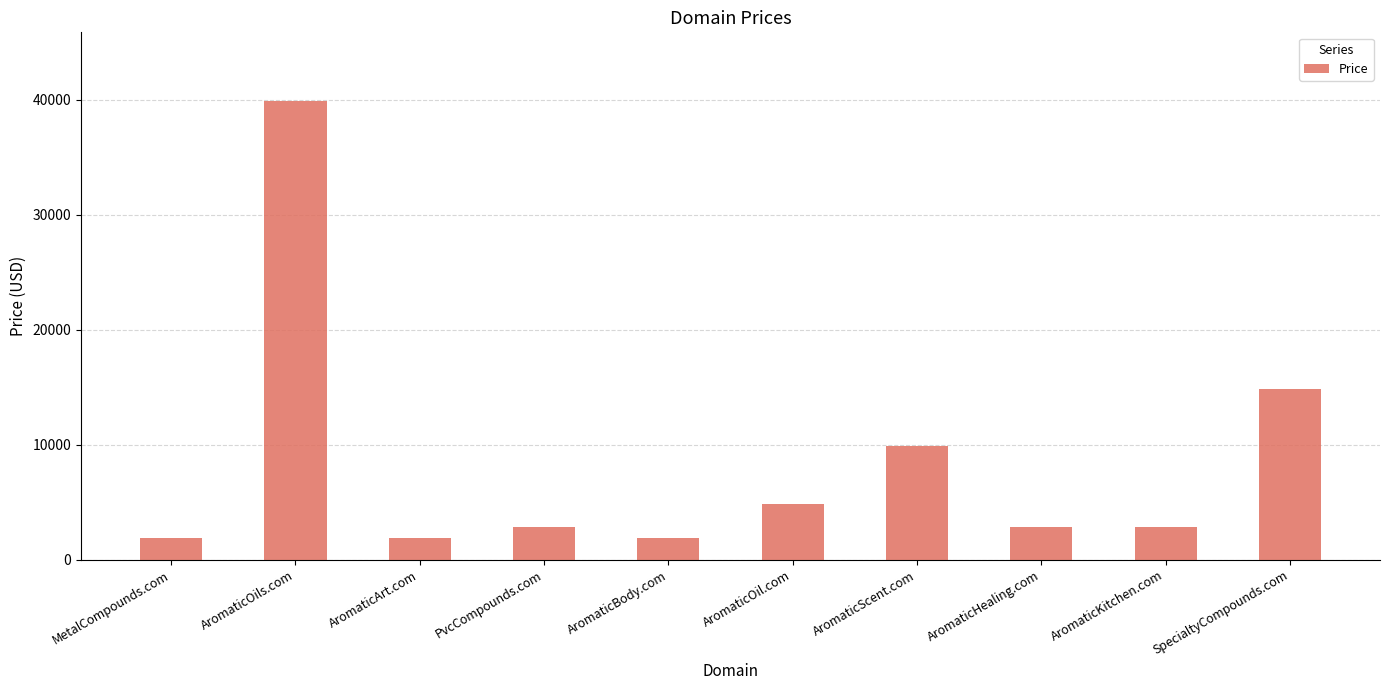

How many categories are shown in the chart?

10